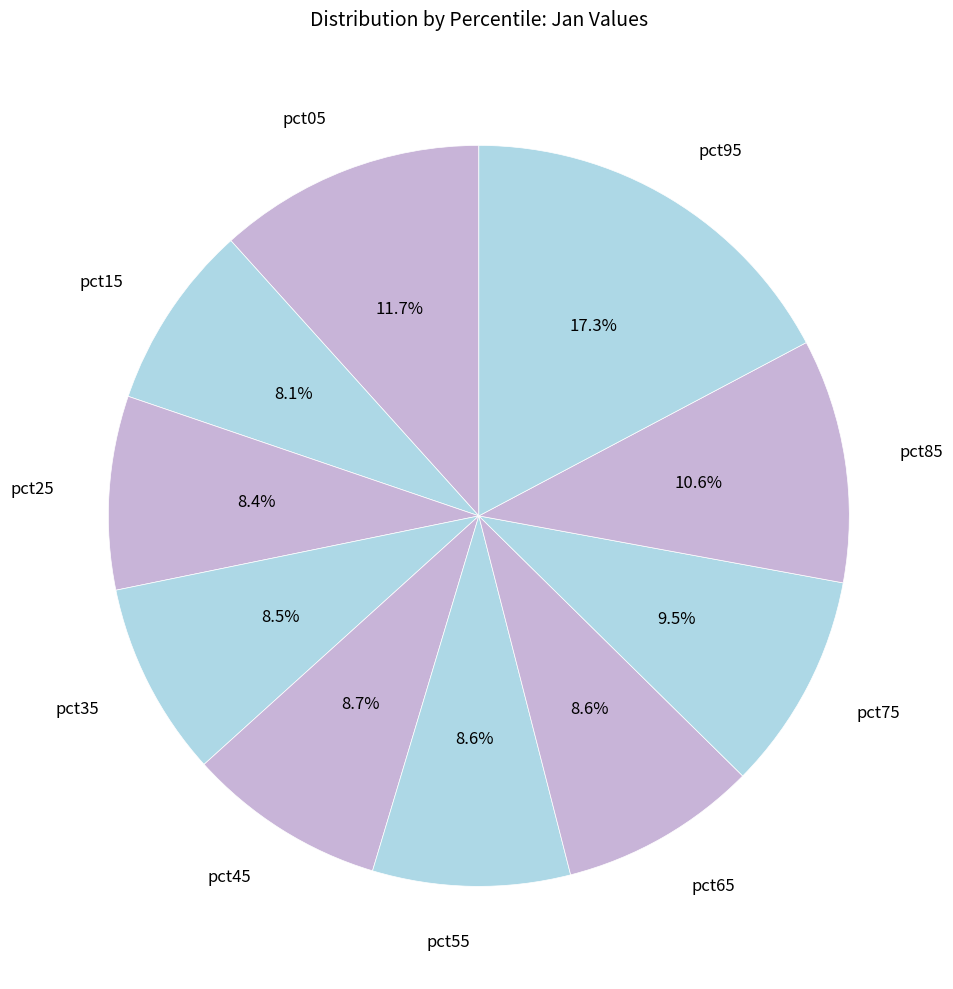

What is the total percentage of pct65 and pct05?

20.3%